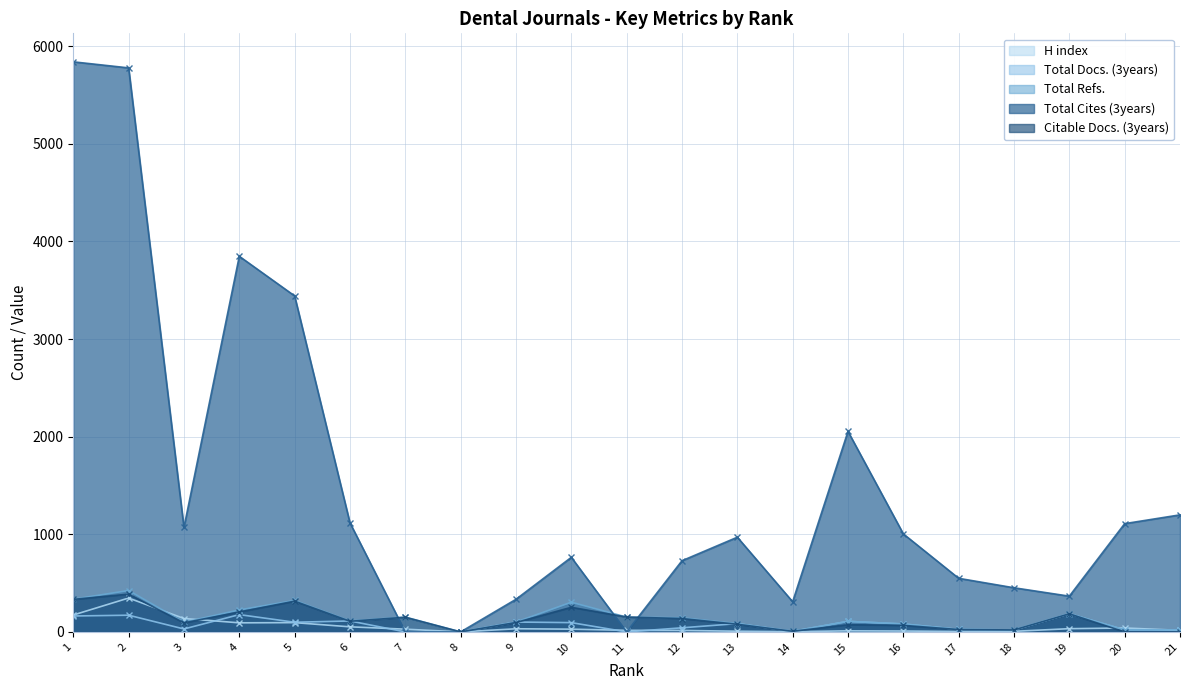

Which series changed the most between 4 and 16?

Total Cites (3years)